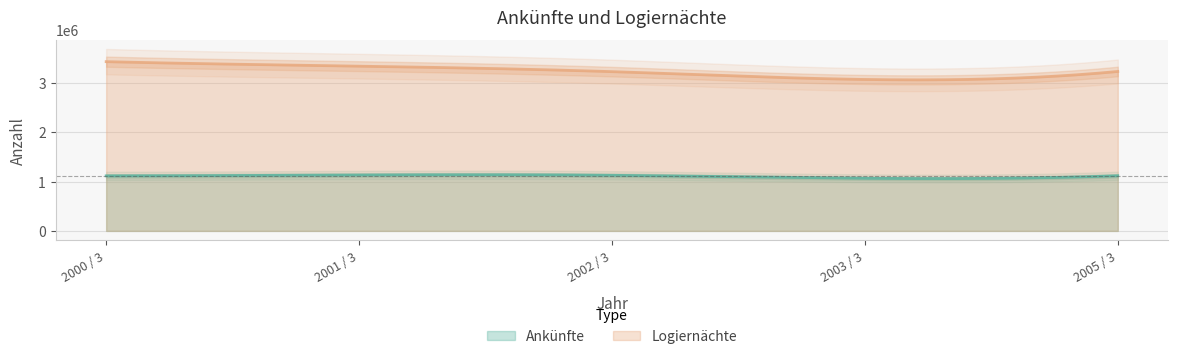

True or false: Logiernächte and Ankünfte cross at least once.

False